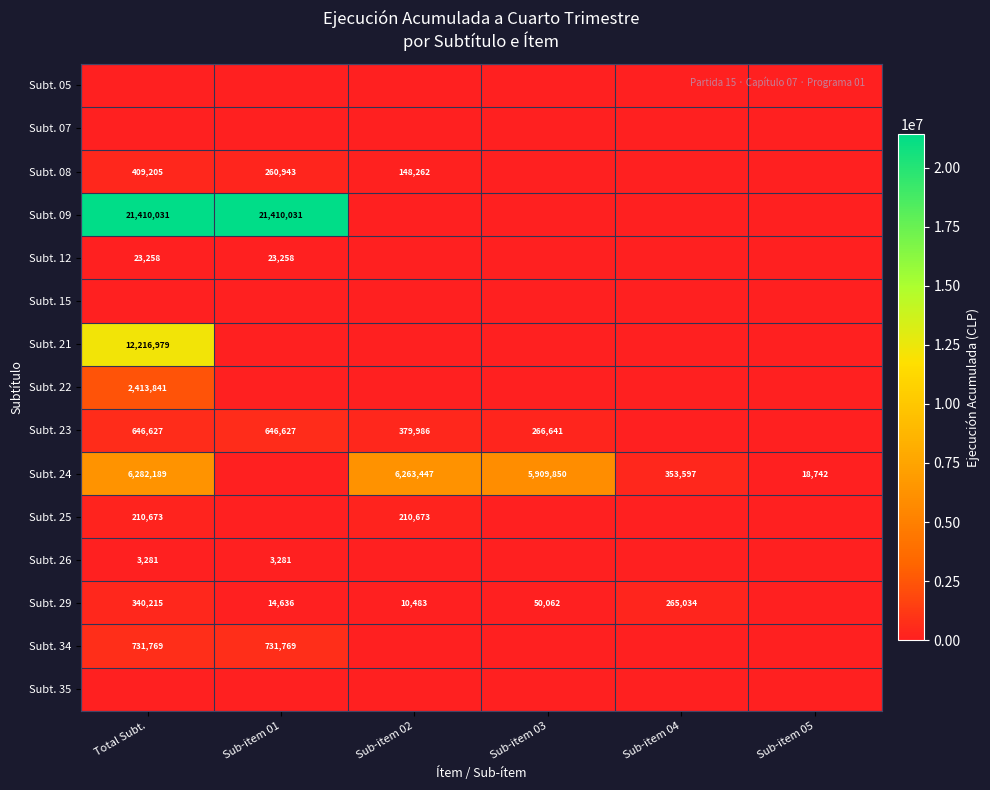

The Subt. 23 series shows 153244 at Total Subt.. True or false?

False